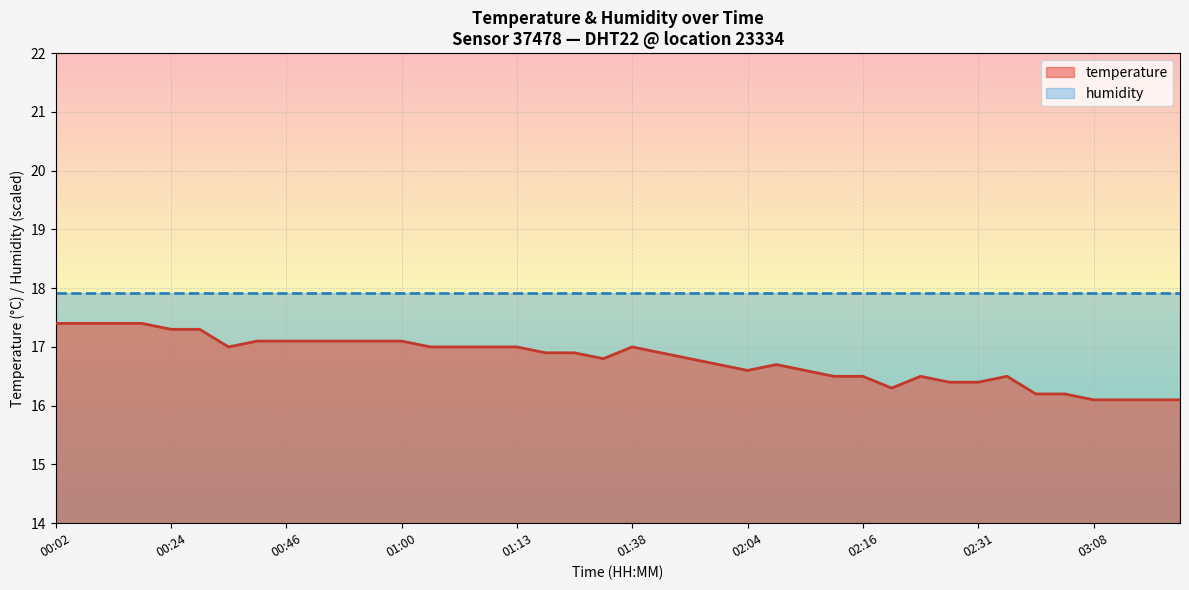

Reading left to right, extract all data points from this chart.

00:02=17.4	00:07=17.4	00:09=17.4	00:17=17.4	00:24=17.3	00:29=17.3	00:39=17.0	00:43=17.1	00:46=17.1	00:48=17.1	00:51=17.1	00:53=17.1	01:00=17.1	01:06=17.0	01:08=17.0	01:11=17.0	01:13=17.0	01:16=16.9	01:21=16.9	01:35=16.8	01:38=17.0	01:42=16.9	01:47=16.8	01:50=16.7	02:04=16.6	02:07=16.7	02:09=16.6	02:14=16.5	02:16=16.5	02:24=16.3	02:26=16.5	02:29=16.4	02:31=16.4	02:34=16.5	03:00=16.2	03:05=16.2	03:08=16.1	03:15=16.1	03:18=16.1	03:22=16.1